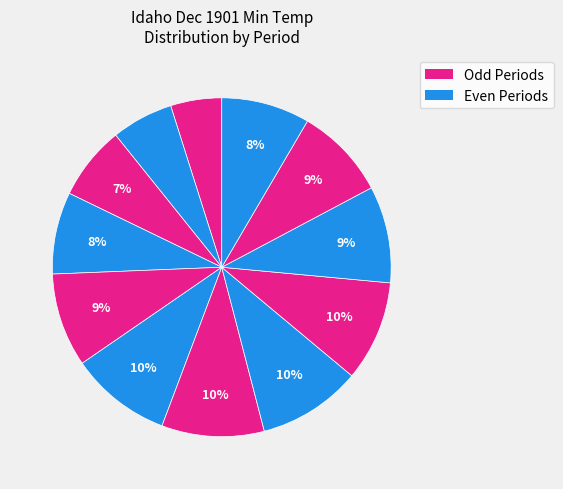

Is there any slice that represents more than half of the pie?

No